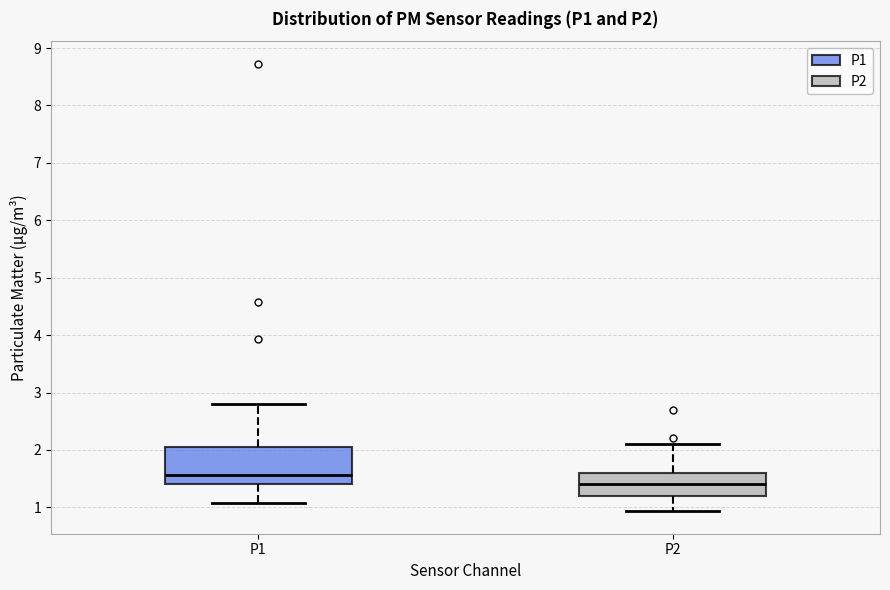

Reading left to right, transcribe this box plot: for each box, give where its median line is, the range the box spans, and where its two whiskers end, as read against the y-axis. The values are not printed on the chart, so give them approximately, as read against the axis.

P1: median 1.6, box 1.4 to 2.1, whiskers 1.1 to 2.8
P2: median 1.4, box 1.2 to 1.6, whiskers 0.9 to 2.1